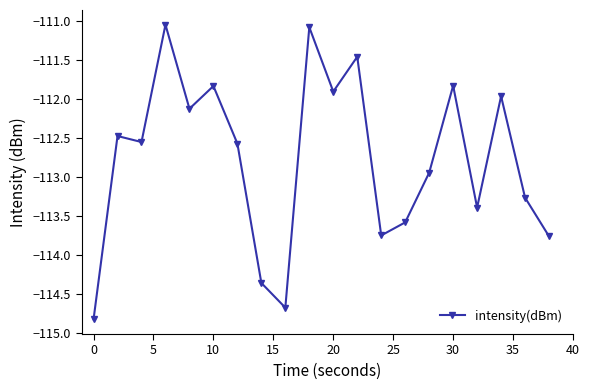

What is the value of the 5th point from the left?

-112.1